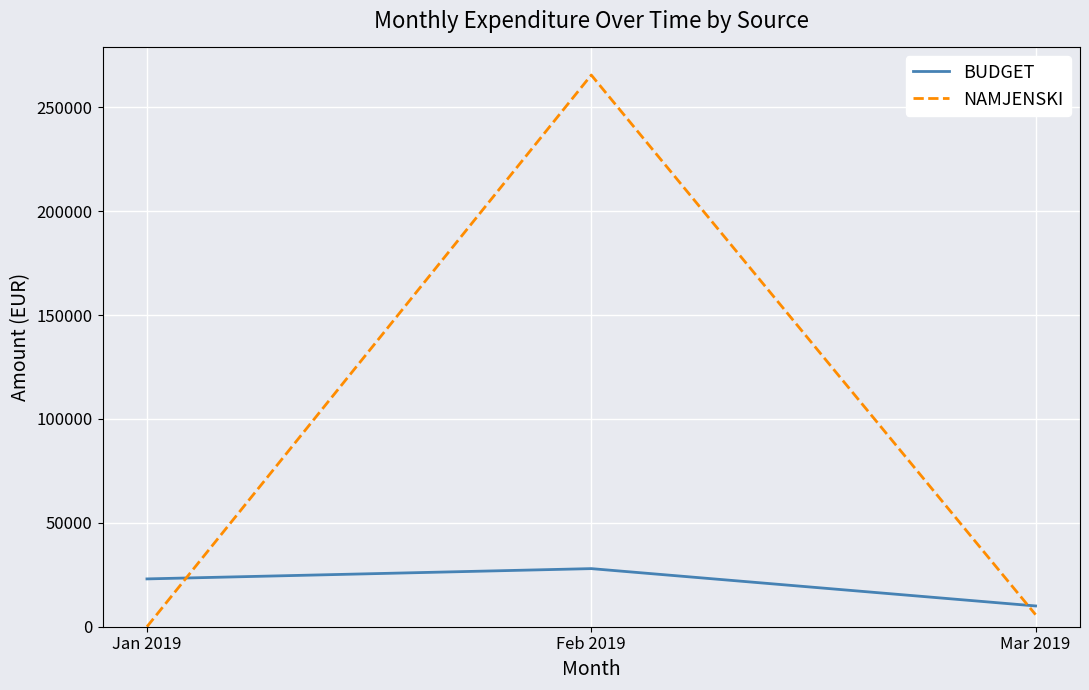

The BUDGET series shows 40297.3 at Jan 2019. True or false?

False